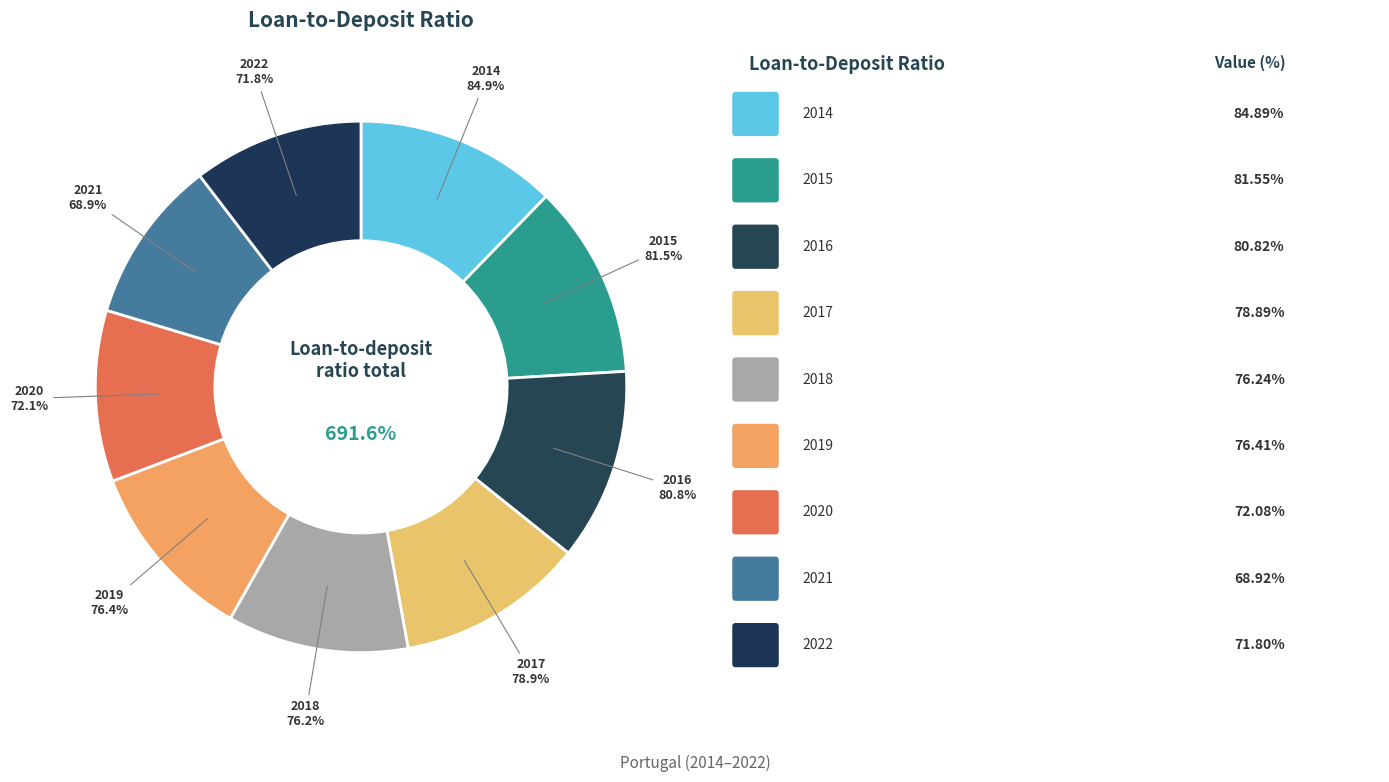

Is the sum of 2022 and 2021 greater than half?

No